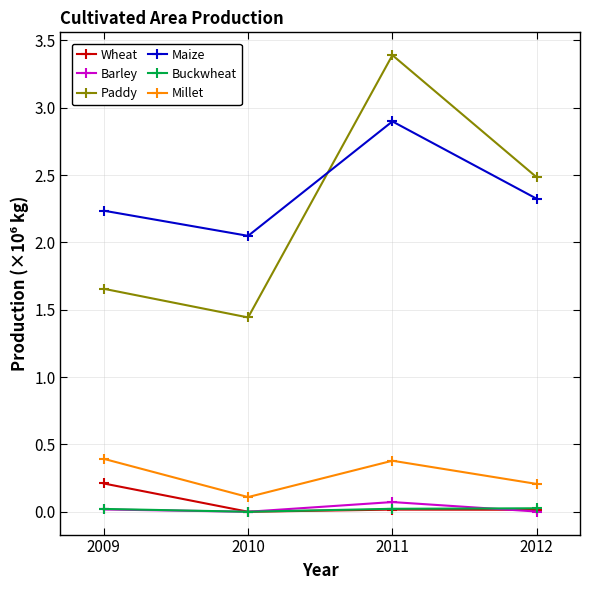

True or false: Buckwheat has a value of 9194 at 2010.

False